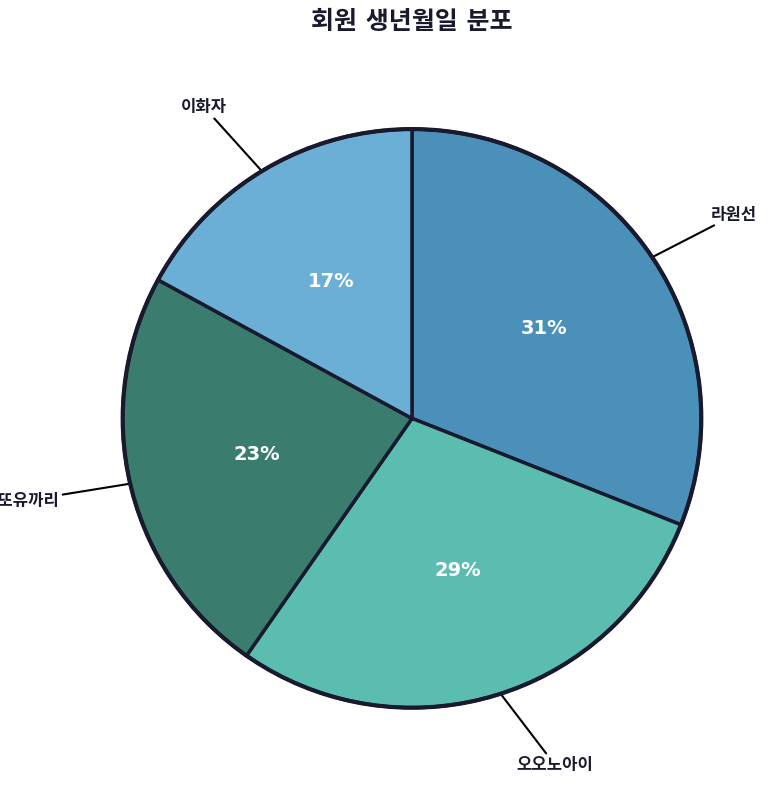

Is there a majority slice in this chart?

No